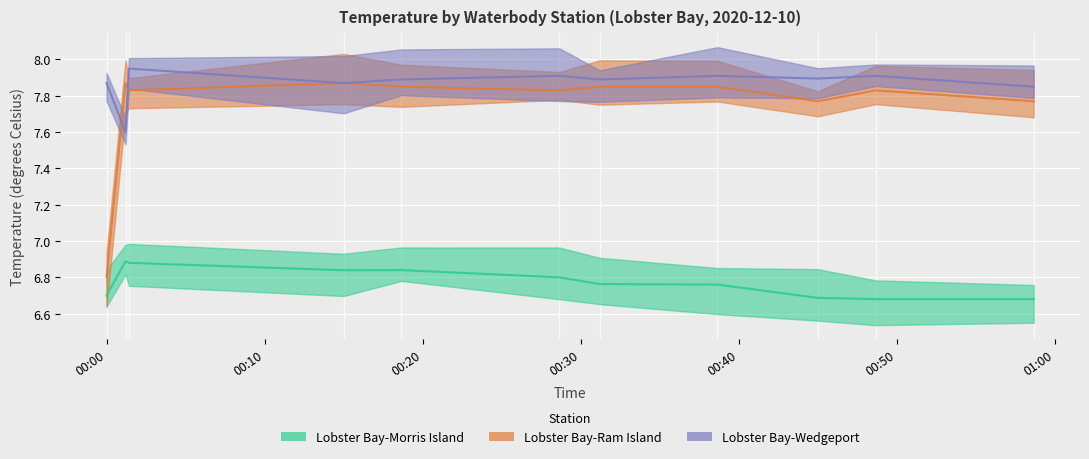

Count the number of categories in the chart.

11